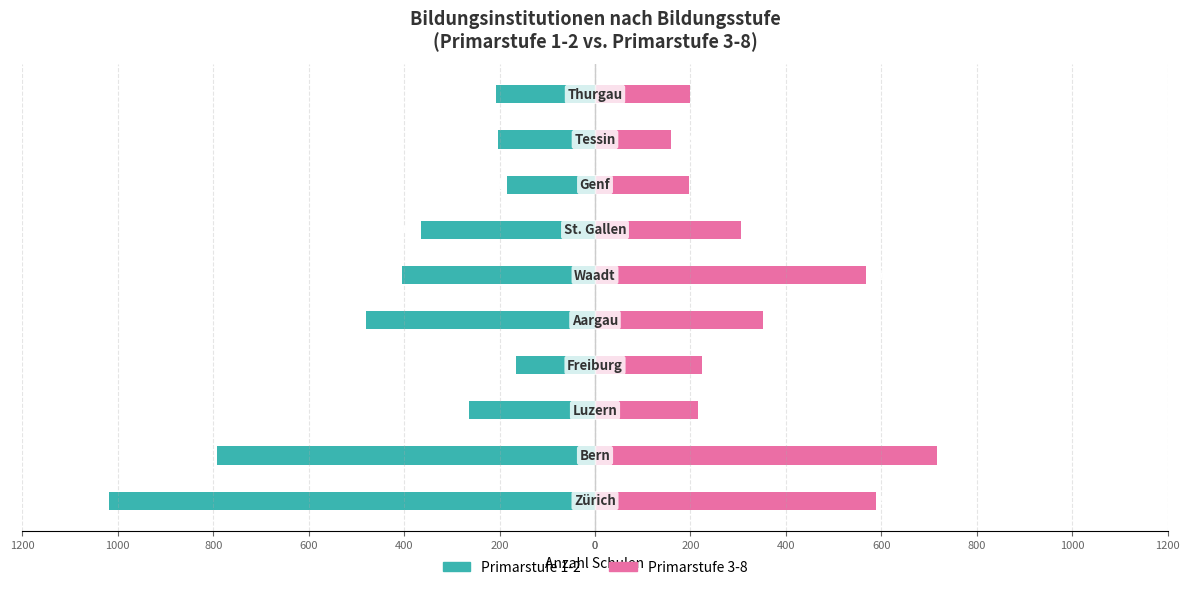

At how many categories does at least one series exceed -91?

10